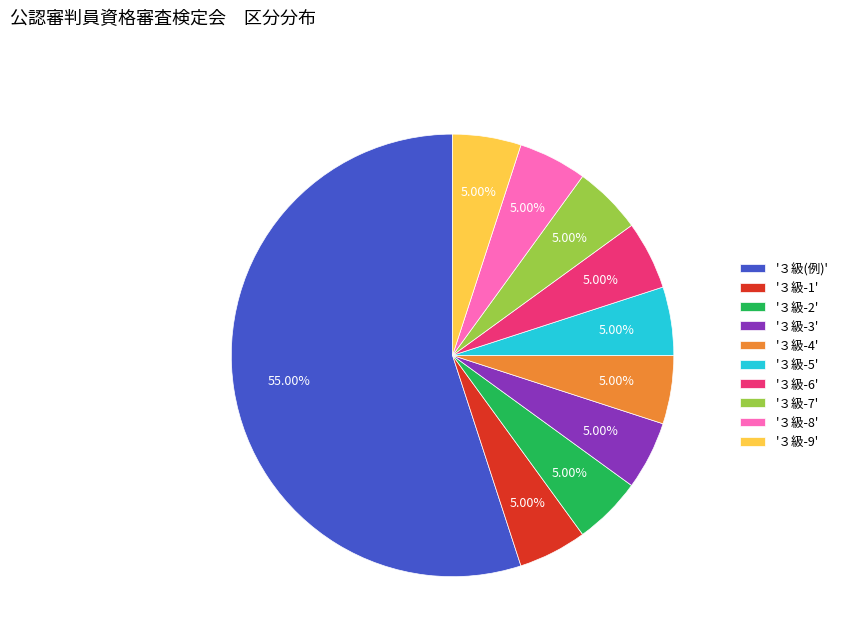

Approximately how many times larger is the value at '３級-7' compared to '３級-8'?

1.0